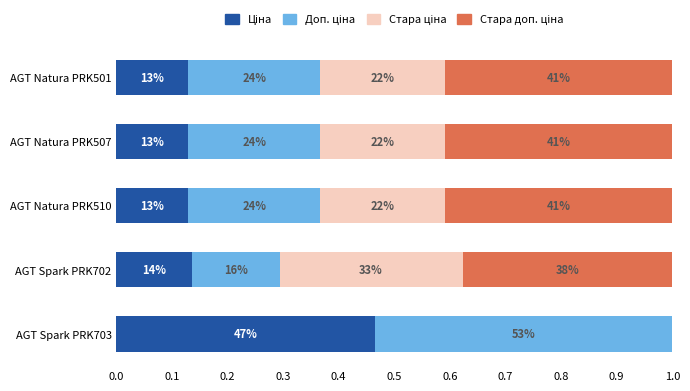

Reading left to right, extract all data points from this chart.

Ціна: 0.5	0.1	0.1	0.1	0.1
Доп. ціна: 0.5	0.2	0.2	0.2	0.2
Стара ціна: 0.0	0.3	0.2	0.2	0.2
Стара доп. ціна: 0.0	0.4	0.4	0.4	0.4